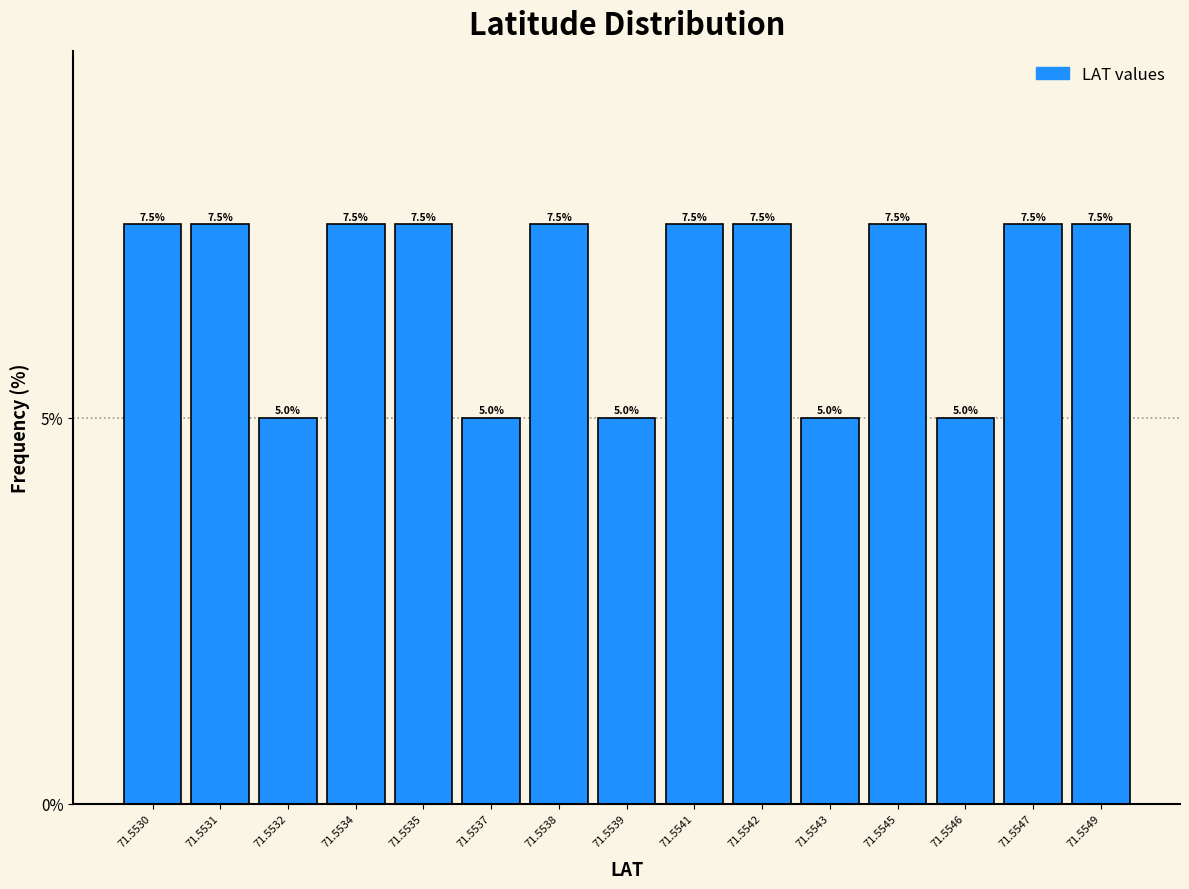

Reading left to right, transcribe all the data shown in this chart.

71.5530=7.5	71.5531=7.5	71.5532=5.0	71.5534=7.5	71.5535=7.5	71.5537=5.0	71.5538=7.5	71.5539=5.0	71.5541=7.5	71.5542=7.5	71.5543=5.0	71.5545=7.5	71.5546=5.0	71.5547=7.5	71.5549=7.5